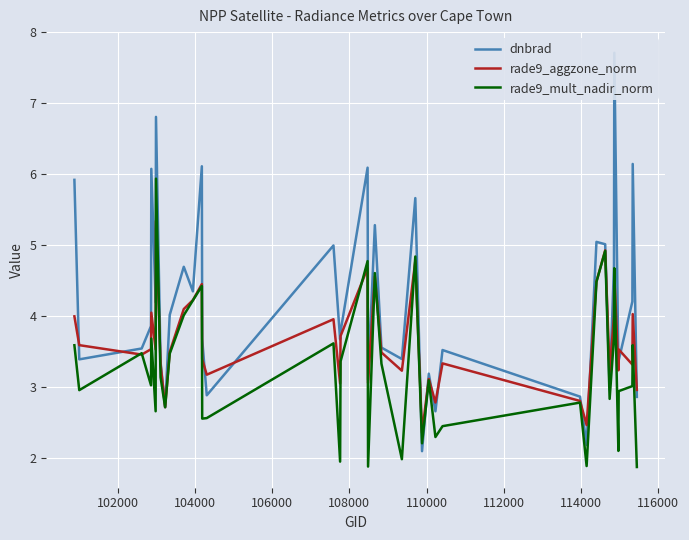

What is the minimum value for rade9_aggzone_norm?

2.4